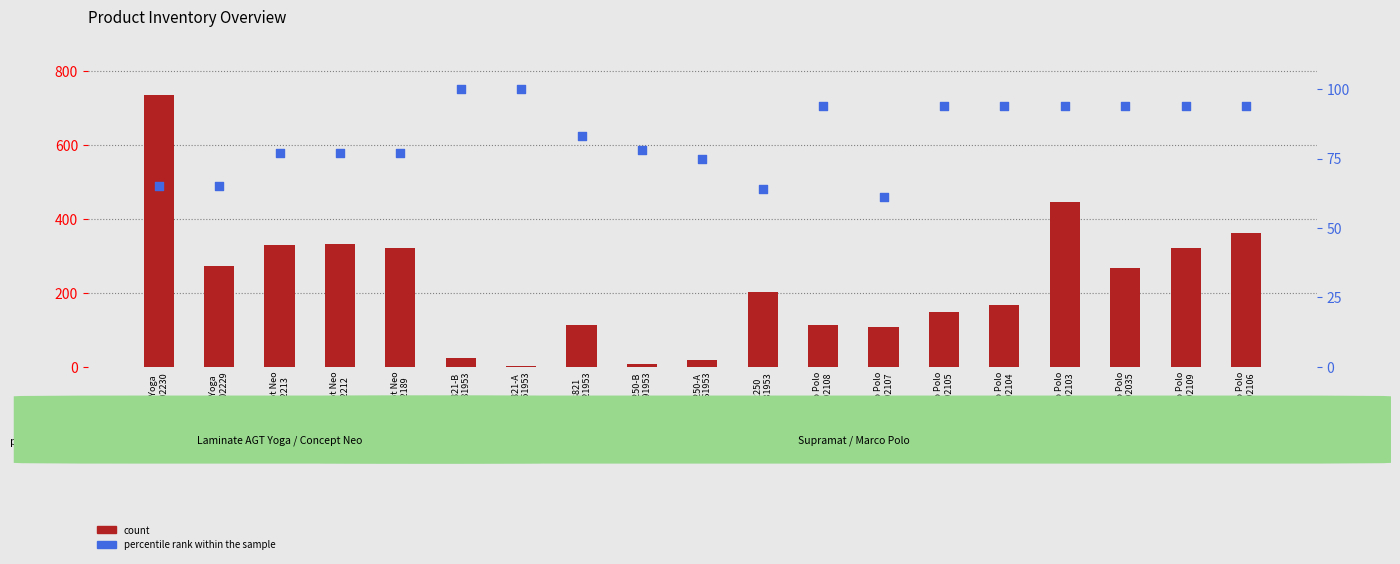

What is the total value across all series at Marco Polo
276092106?

456